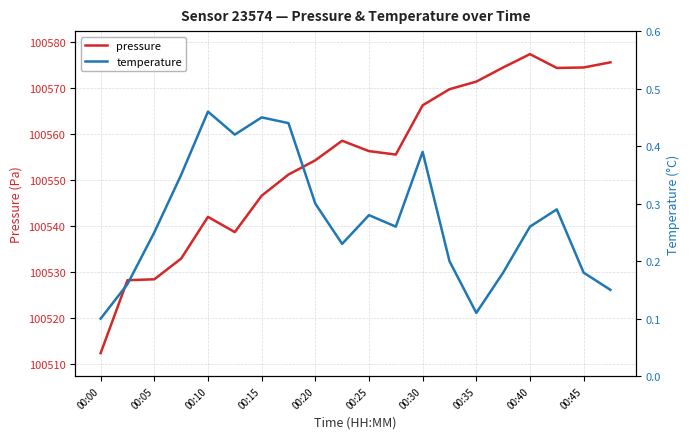

The pressure series shows 100556.2 at 00:25. True or false?

True